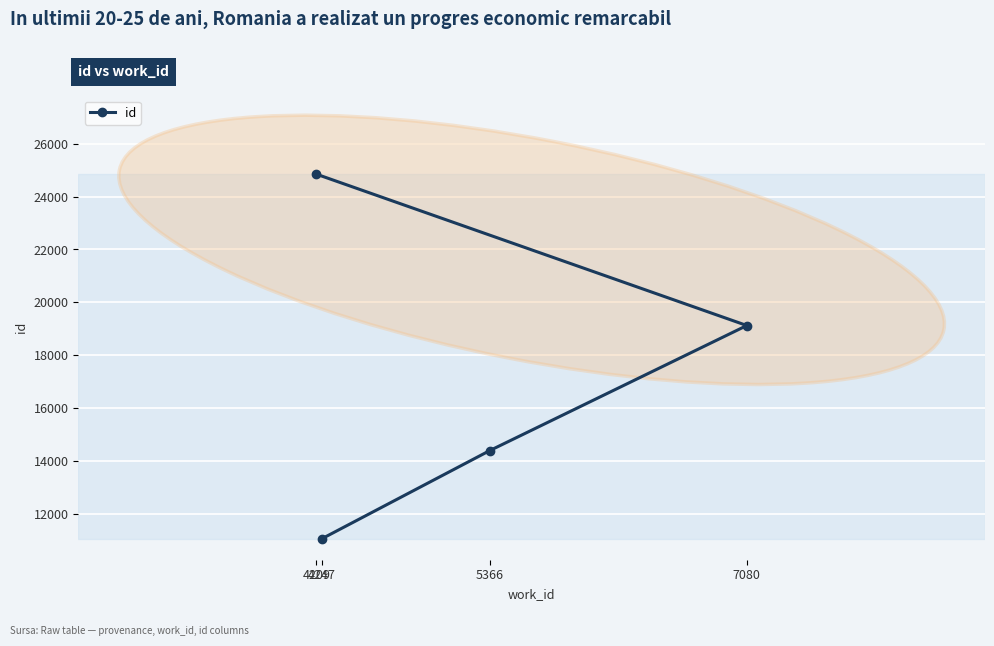

What is the value of the 1st point from the left?

24850